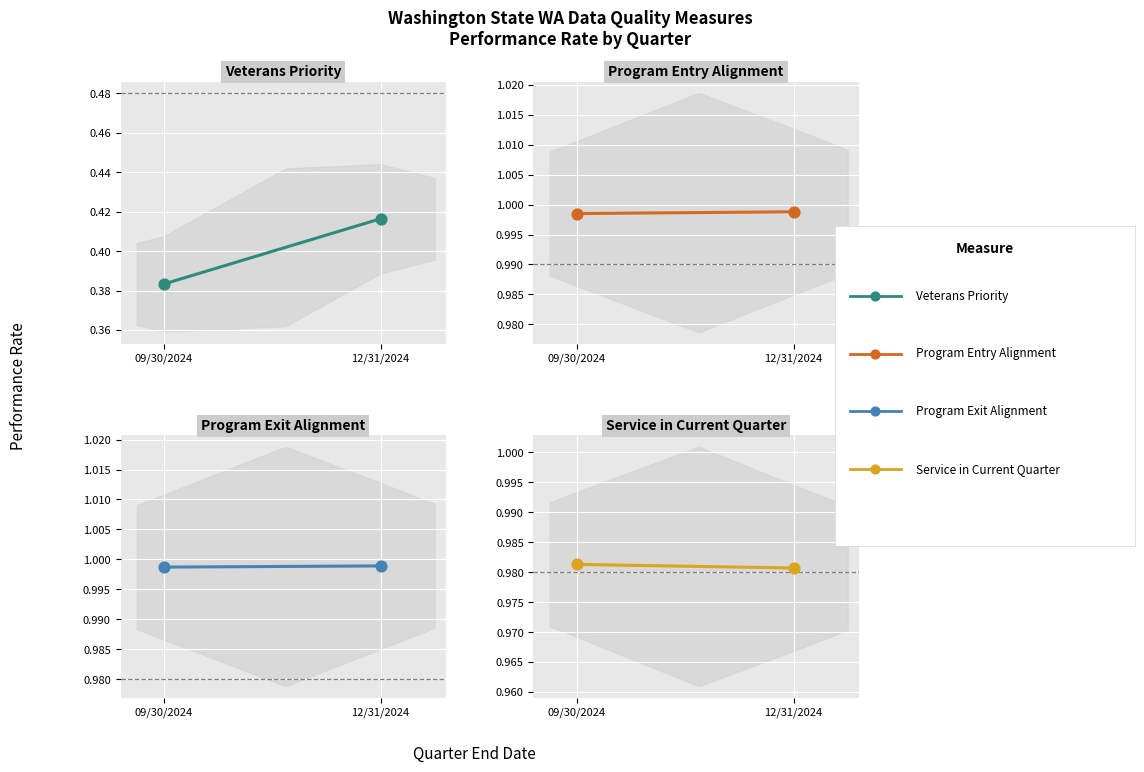

At which category is the sum across all series the highest?

12/31/2024